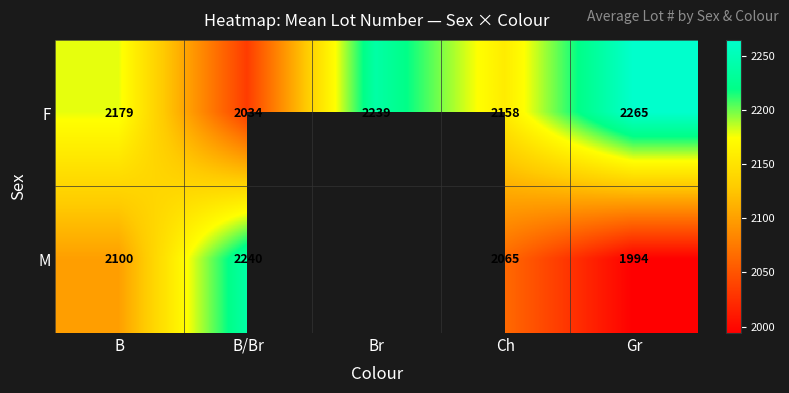

The M series shows 1489.4 at B/Br. True or false?

False